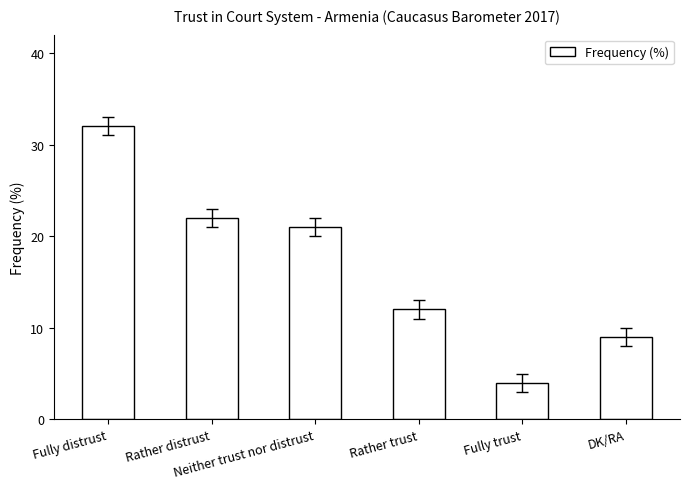

At which category does the chart reach its peak across all series?

Fully distrust